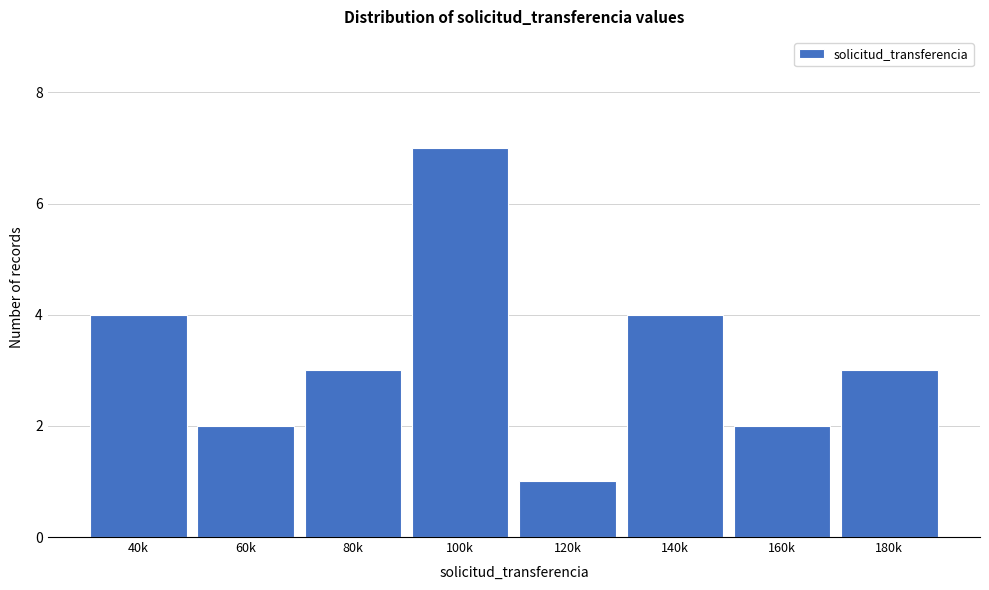

Reading right to left, what are all the values shown in this chart?

3	2	4	1	7	3	2	4